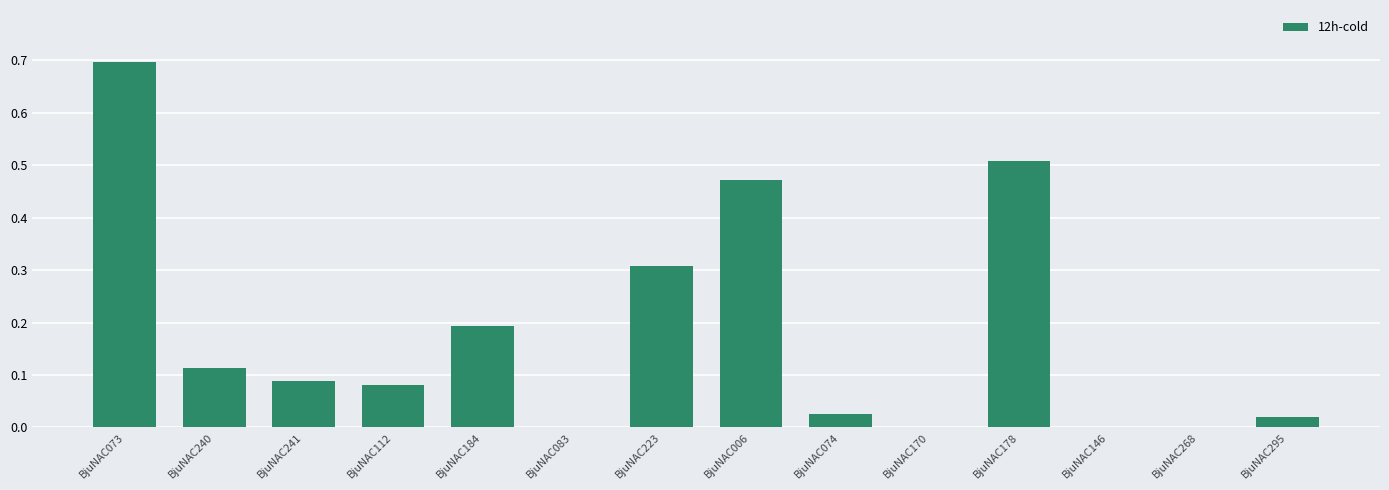

What is the change in value from BjuNAC006 to BjuNAC295?

-0.5